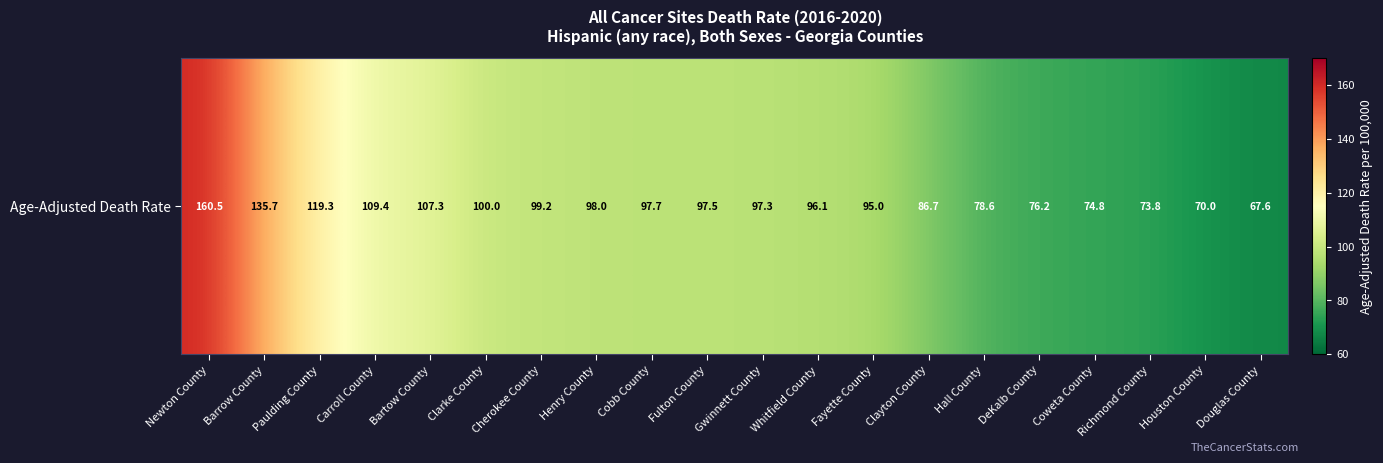

Reading left to right, extract all data points from this chart.

Newton County=160.5	Barrow County=135.7	Paulding County=119.3	Carroll County=109.4	Bartow County=107.3	Clarke County=100.0	Cherokee County=99.2	Henry County=98.0	Cobb County=97.7	Fulton County=97.5	Gwinnett County=97.3	Whitfield County=96.1	Fayette County=95.0	Clayton County=86.7	Hall County=78.6	DeKalb County=76.2	Coweta County=74.8	Richmond County=73.8	Houston County=70.0	Douglas County=67.6